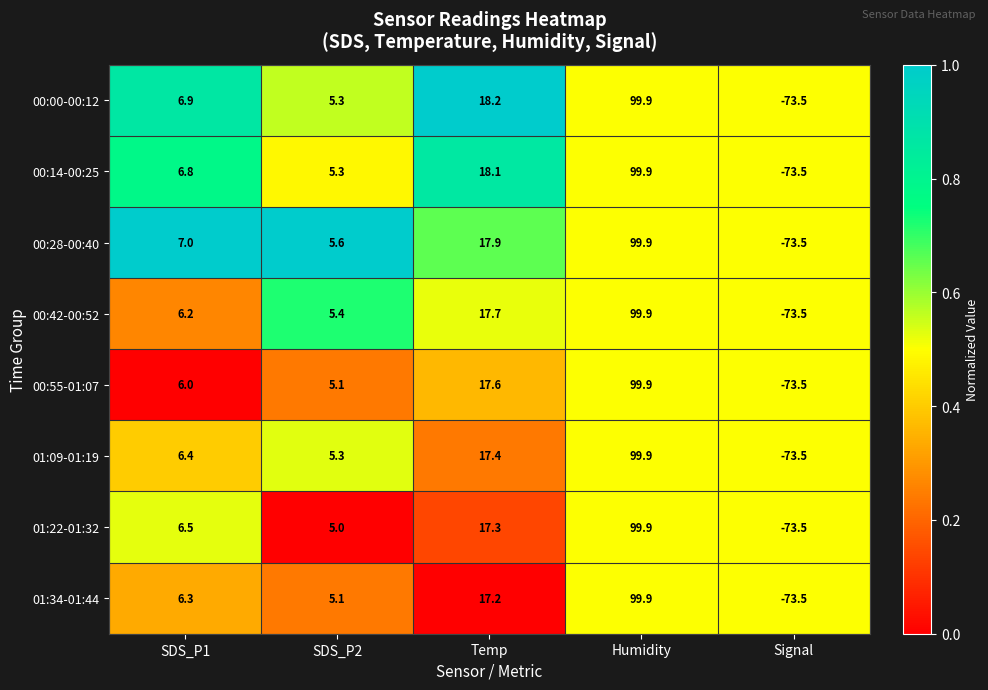

List the labels in order of 00:55-01:07 value, largest first.

Humidity, Temp, SDS_P1, SDS_P2, Signal